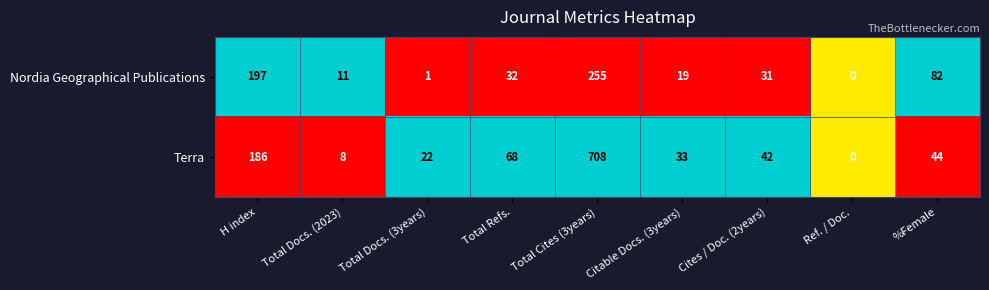

Between Total Docs. (2023) and Ref. / Doc., which series saw the biggest shift?

Nordia Geographical Publications